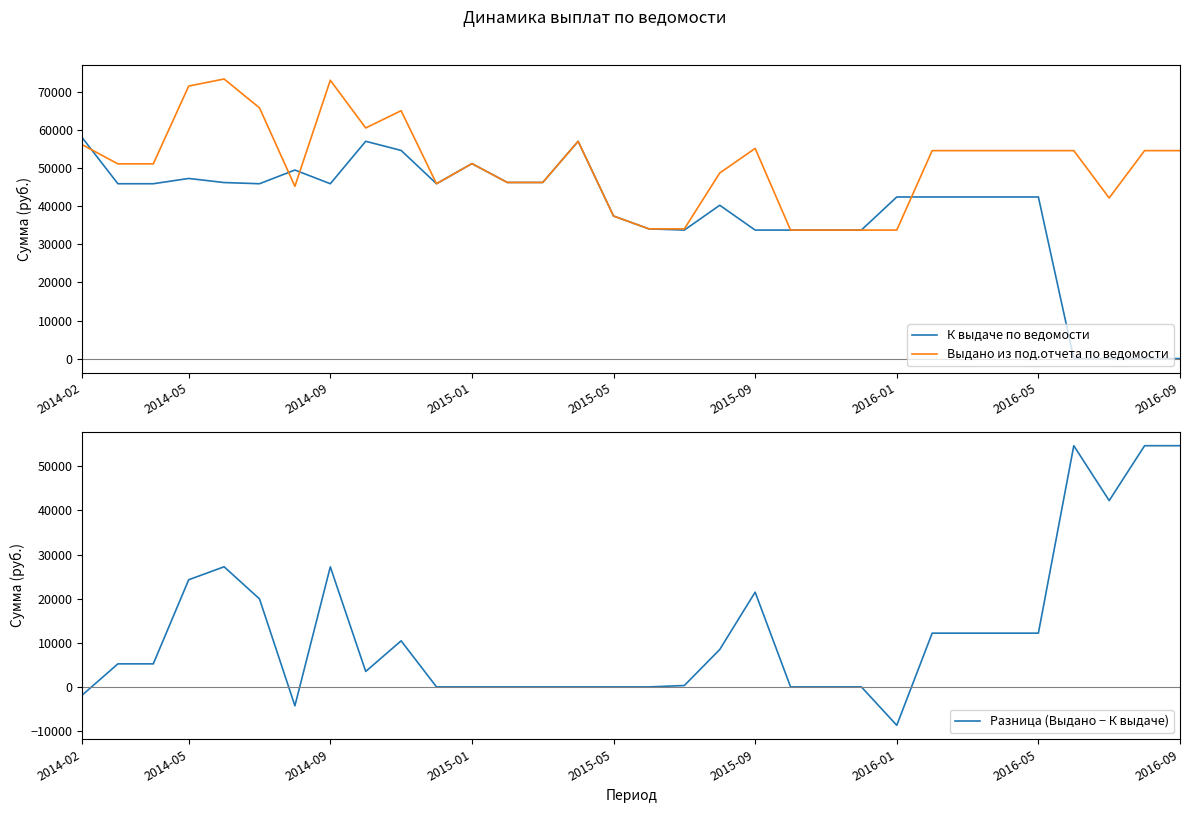

The value of Выдано из под.отчета по ведомости at 2014-09 is 73153. True or false?

True